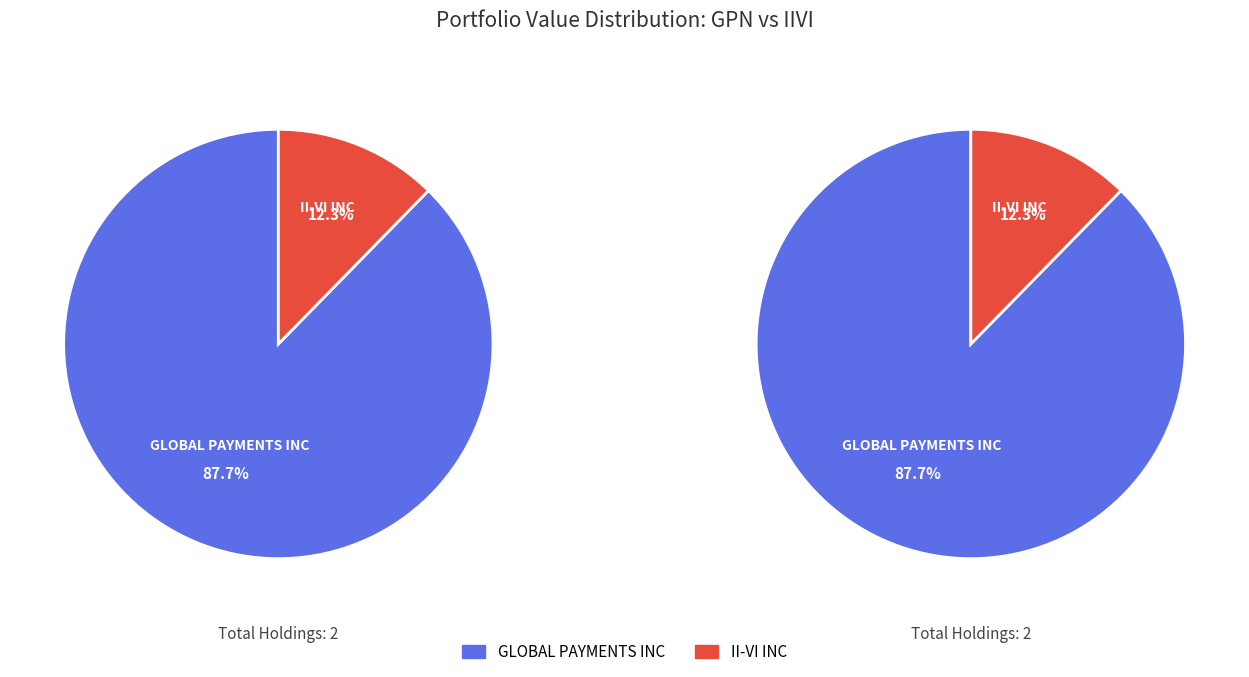

What percentage is the GLOBAL PAYMENTS INC slice, to the nearest percent?

88%